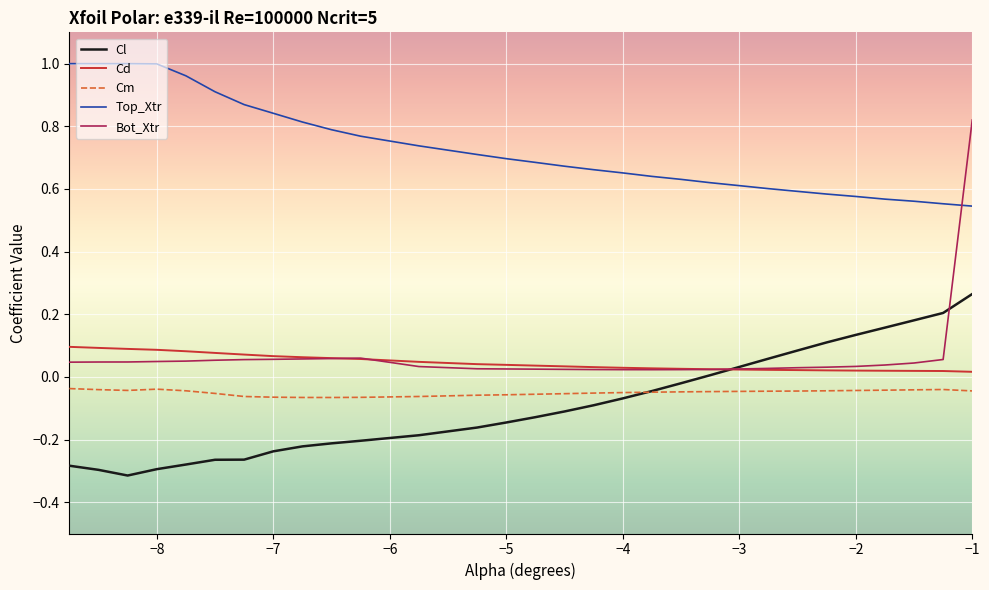

Does the chart have visible grid lines?

Yes